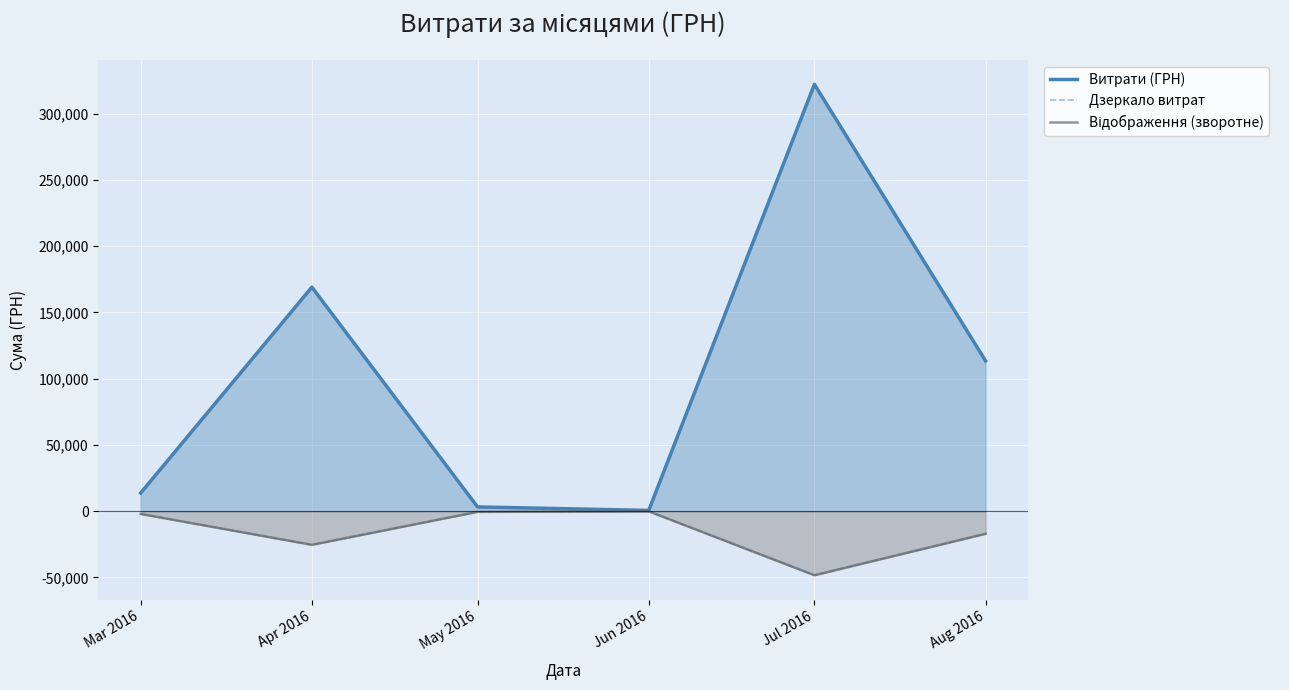

At which label is Відображення (зворотне) closest to -24203?

Apr 2016